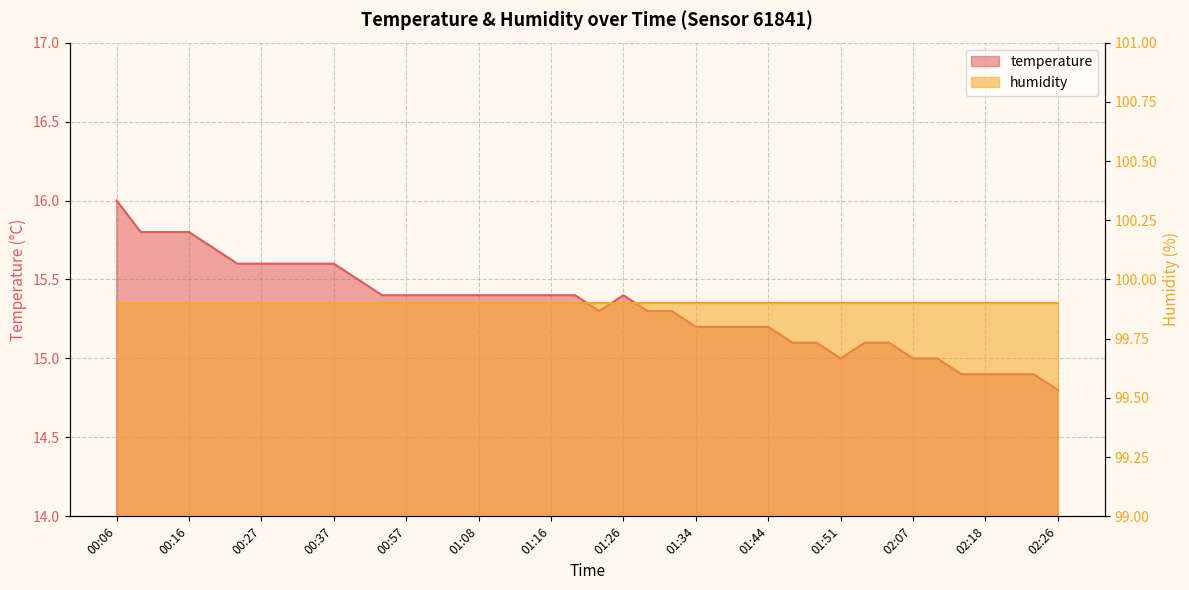

Which category has the highest value across all series?

00:06